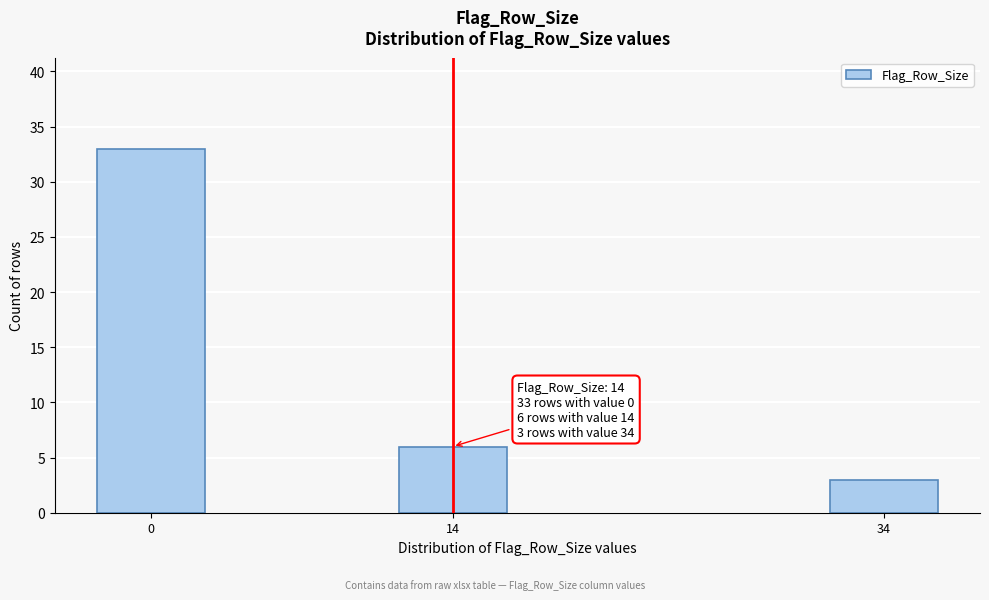

Reading right to left, transcribe all the data shown in this chart.

3	6	33